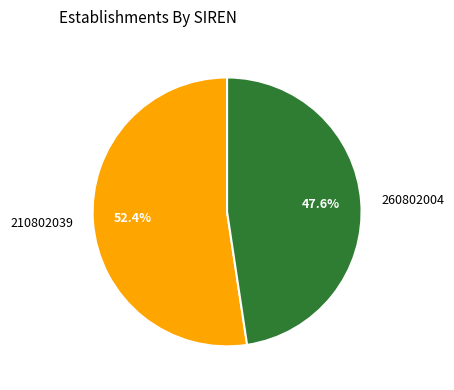

Is it true that 210802039 is 44% of the pie?

False